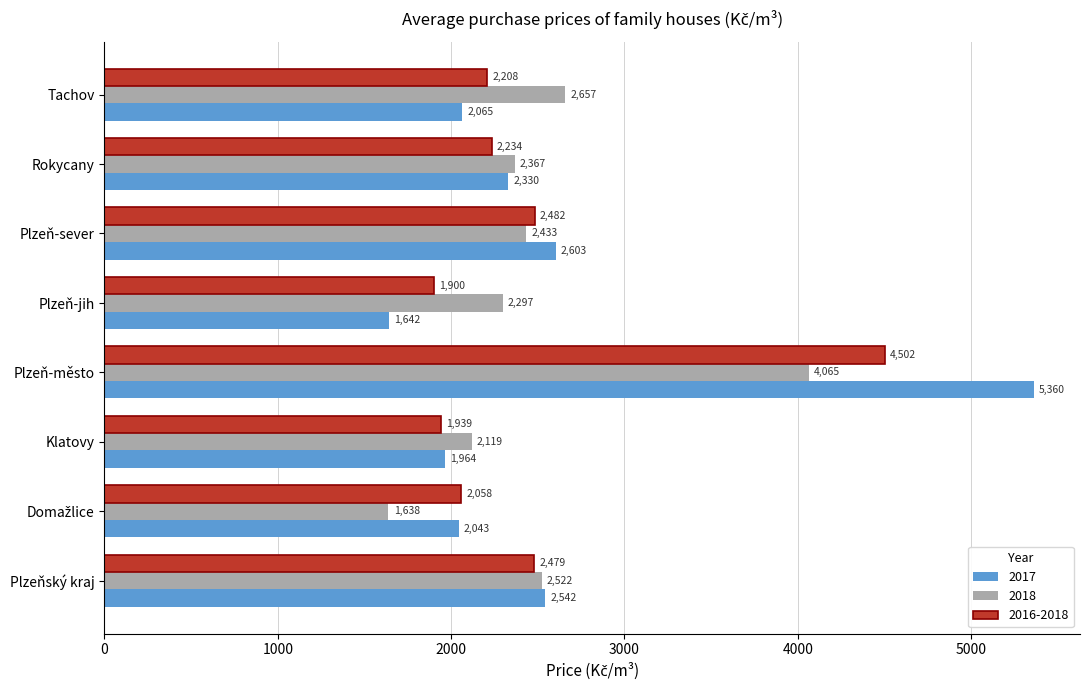

Rank the series by their average value, from lowest to highest.

2016-2018, 2018, 2017